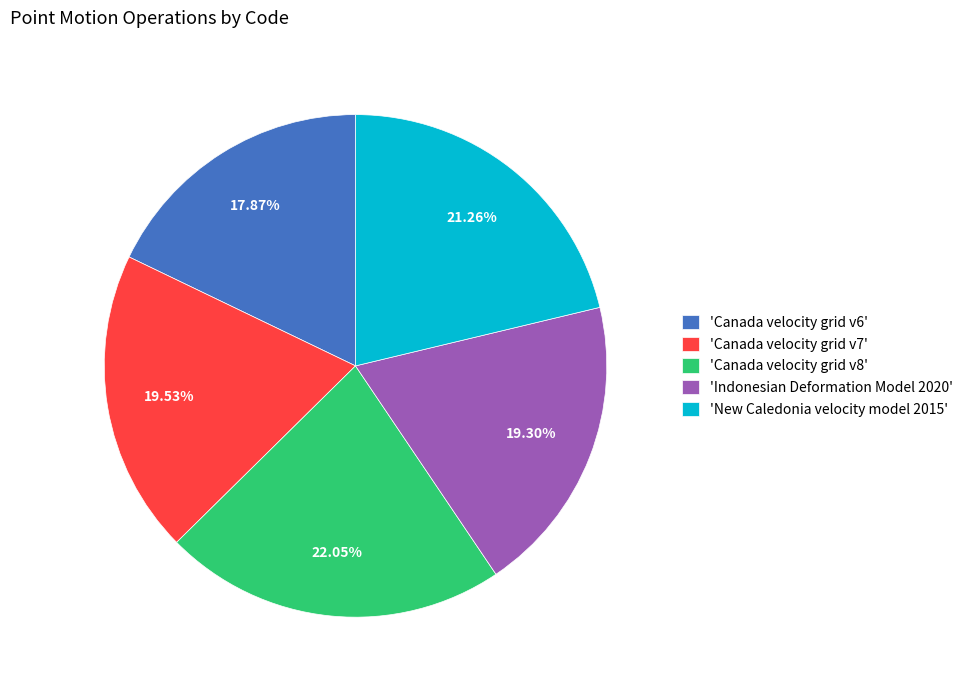

Is there any slice that represents more than half of the pie?

No